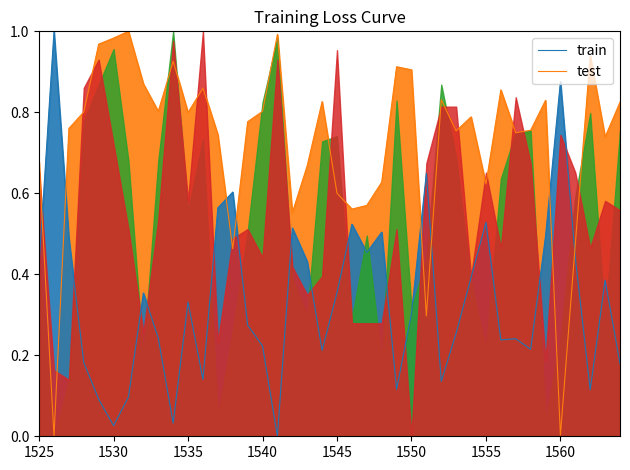

At which category does the chart reach its peak across all series?

1530